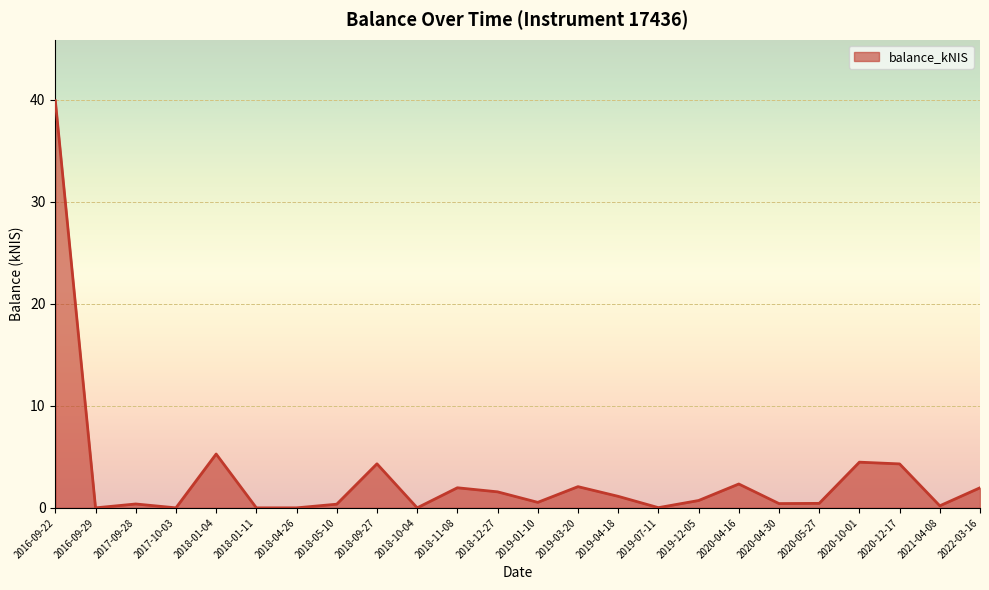

The chart shows a value of 1.9 at 2018-01-04. True or false?

False